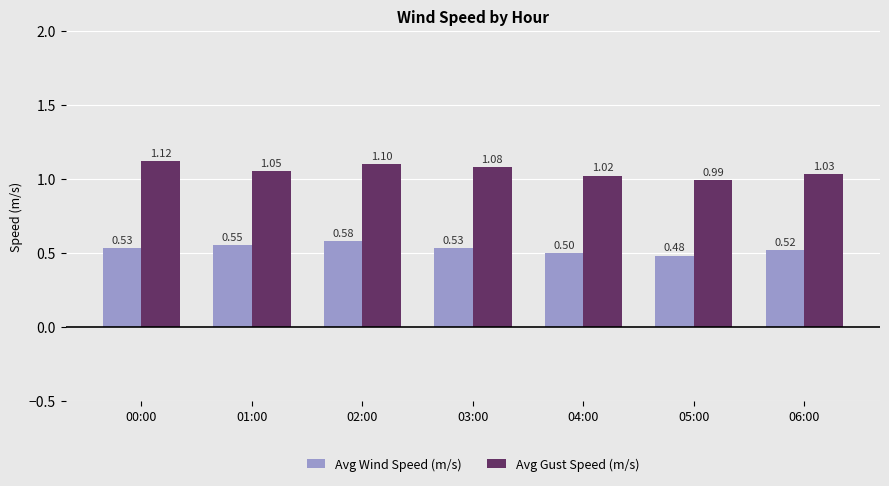

What is the average value of the Avg Gust Speed (m/s) series?

1.1